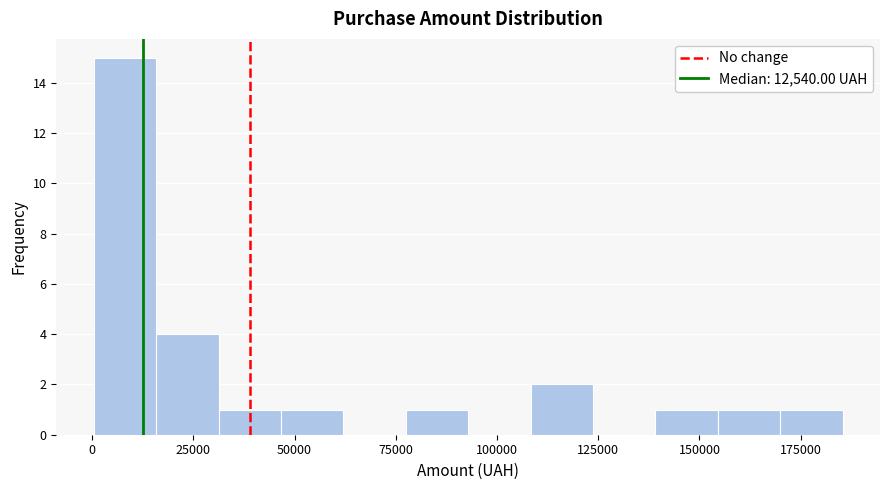

Around what value on the x-axis is the tallest bar? Give the approximate position of its centre, as read against the axis.

10000